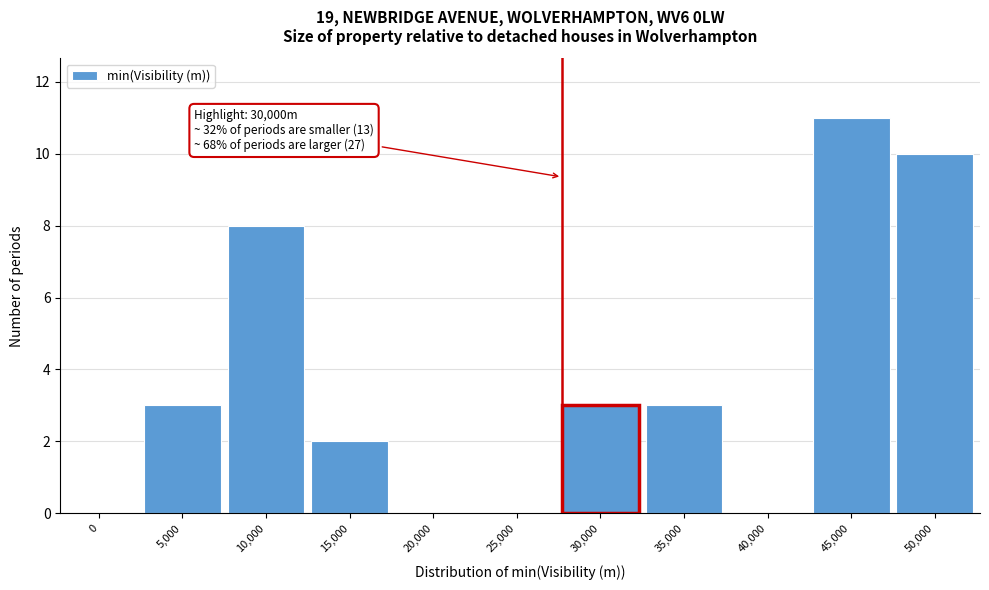

Reading left to right, list all the values displayed in this chart.

0=0	5,000=3	10,000=8	15,000=2	20,000=0	25,000=0	30,000=3	35,000=3	40,000=0	45,000=11	50,000=10